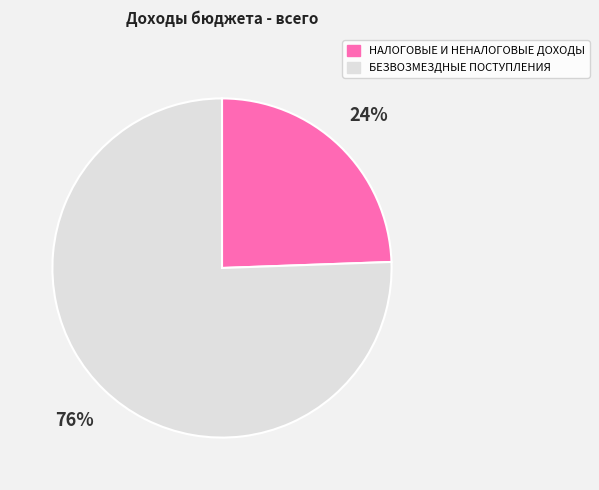

Count the number of slices in the pie.

2